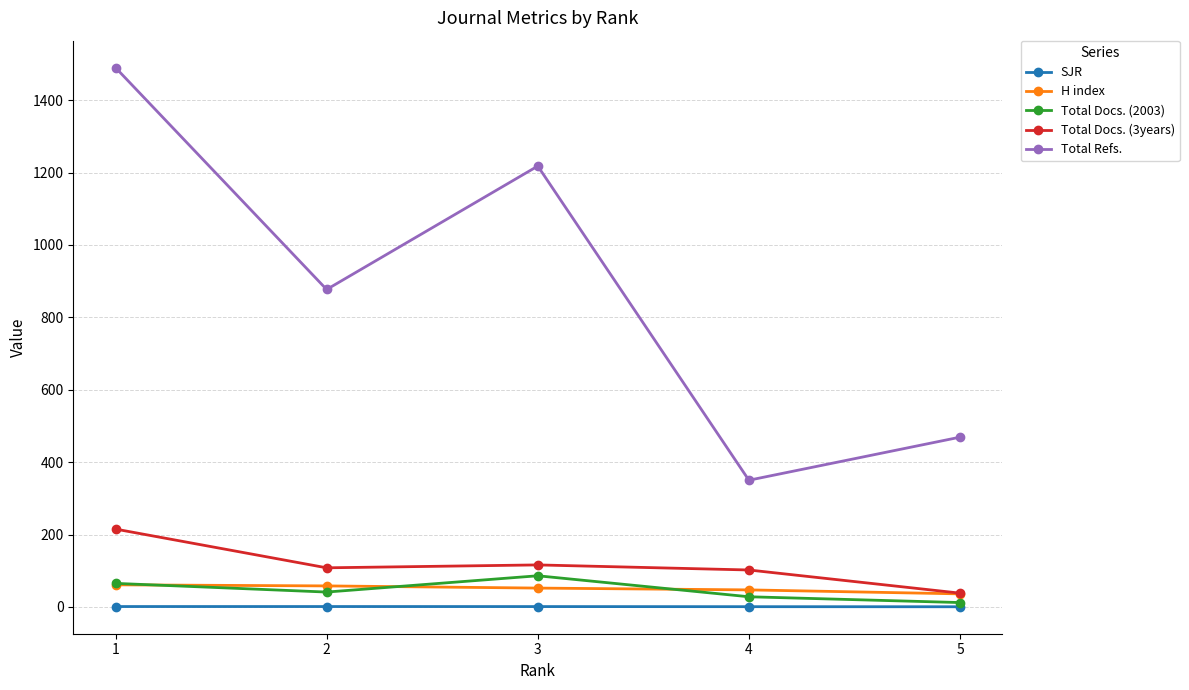

Count the H index values in the range 47 to 58.

3